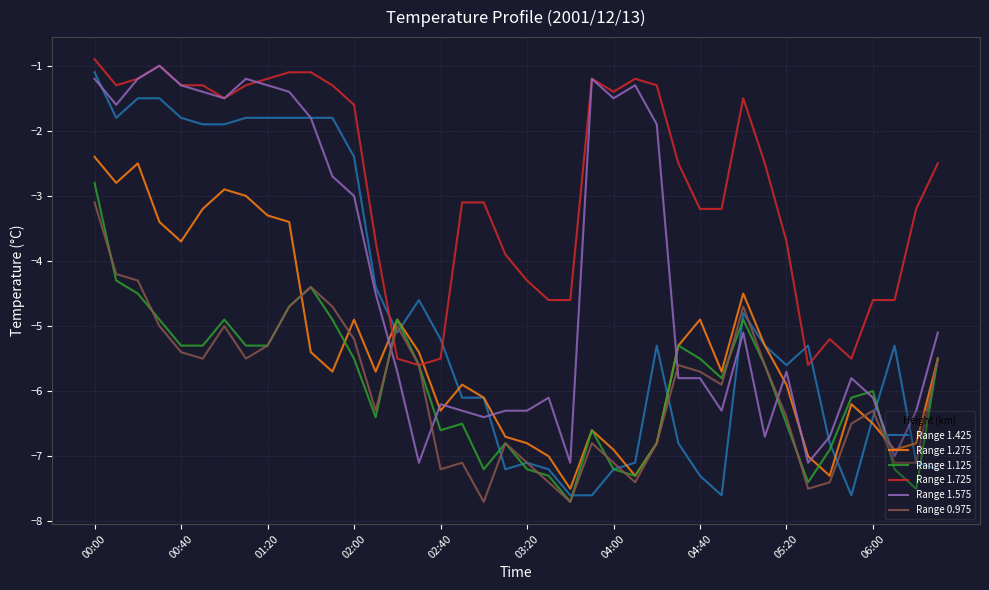

Which series ends up on top after the final intersection of Range 1.575 and Range 1.125?

Range 1.575